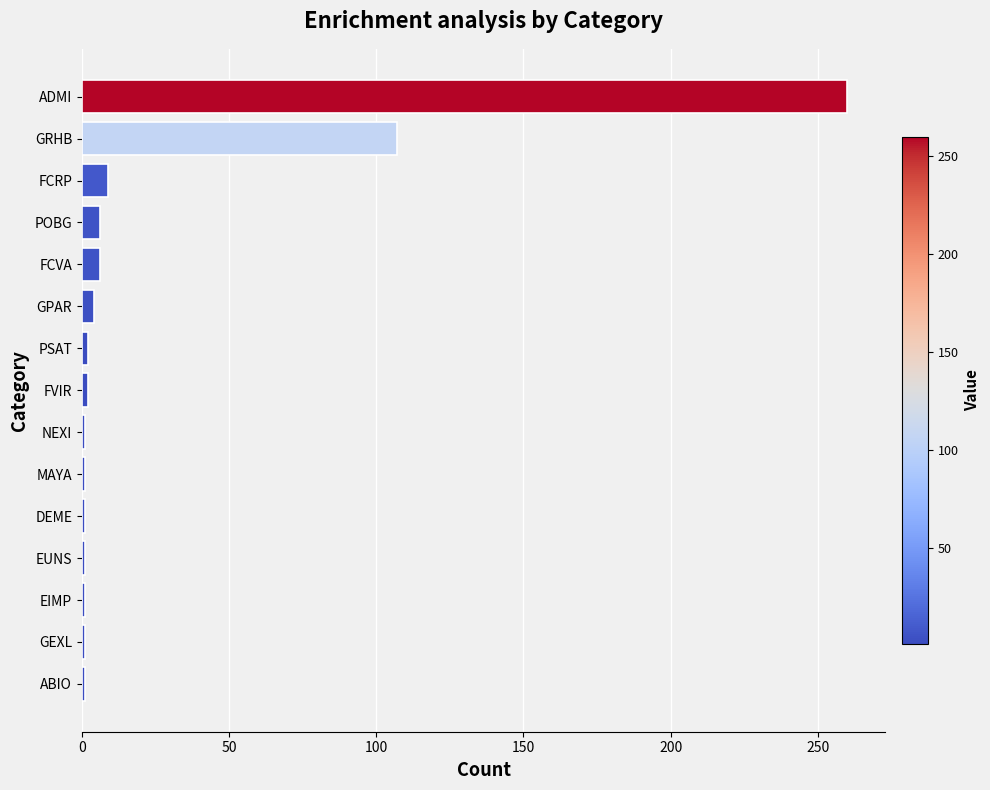

How many categories are shown in the chart?

15